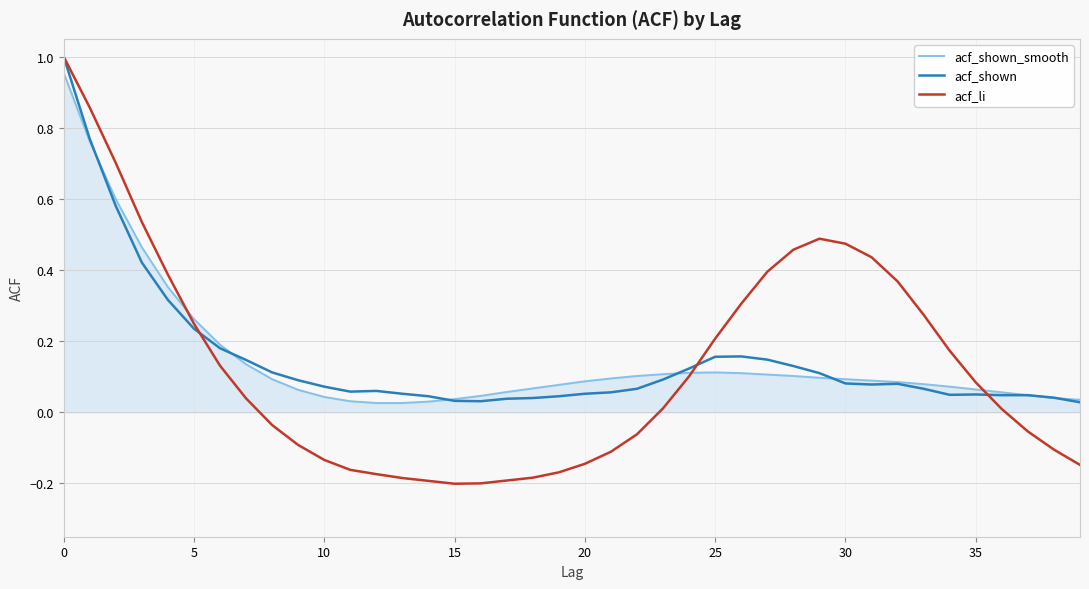

Which series has the largest range (max minus min)?

acf_li